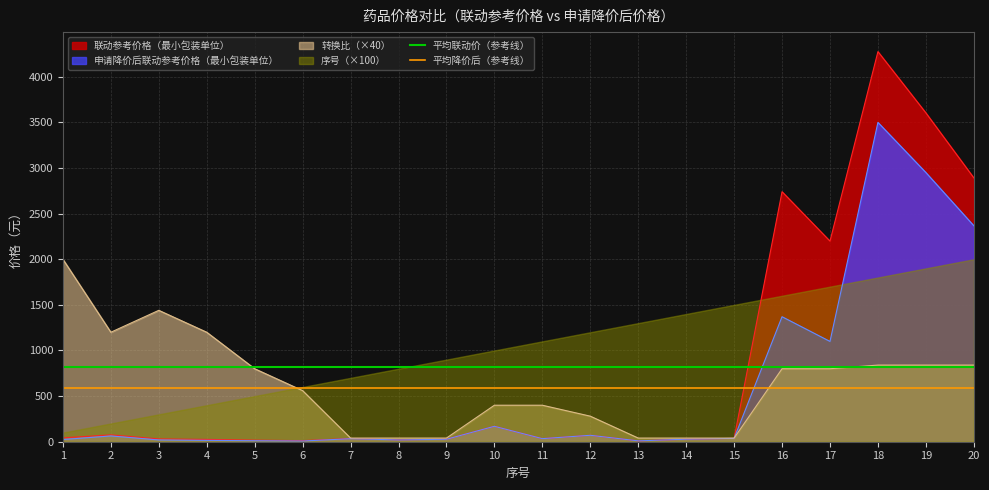

What is the maximum value for 平均降价后（参考线）?

592.7